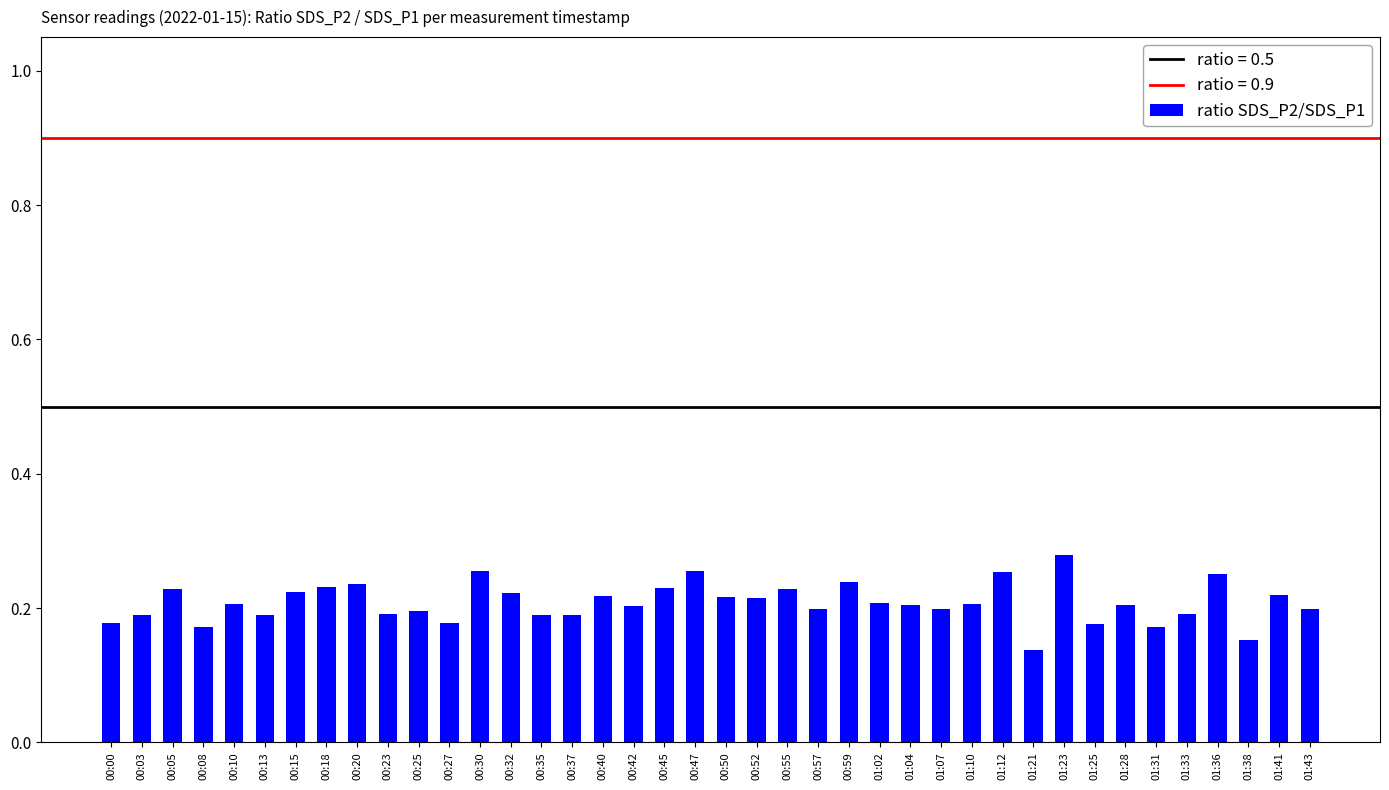

Which has a higher value, 01:21 or 01:25?

01:25